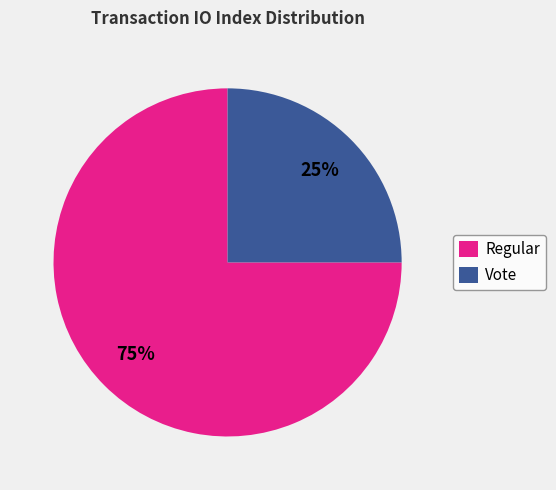

Is the sum of Vote and Regular greater than half?

Yes